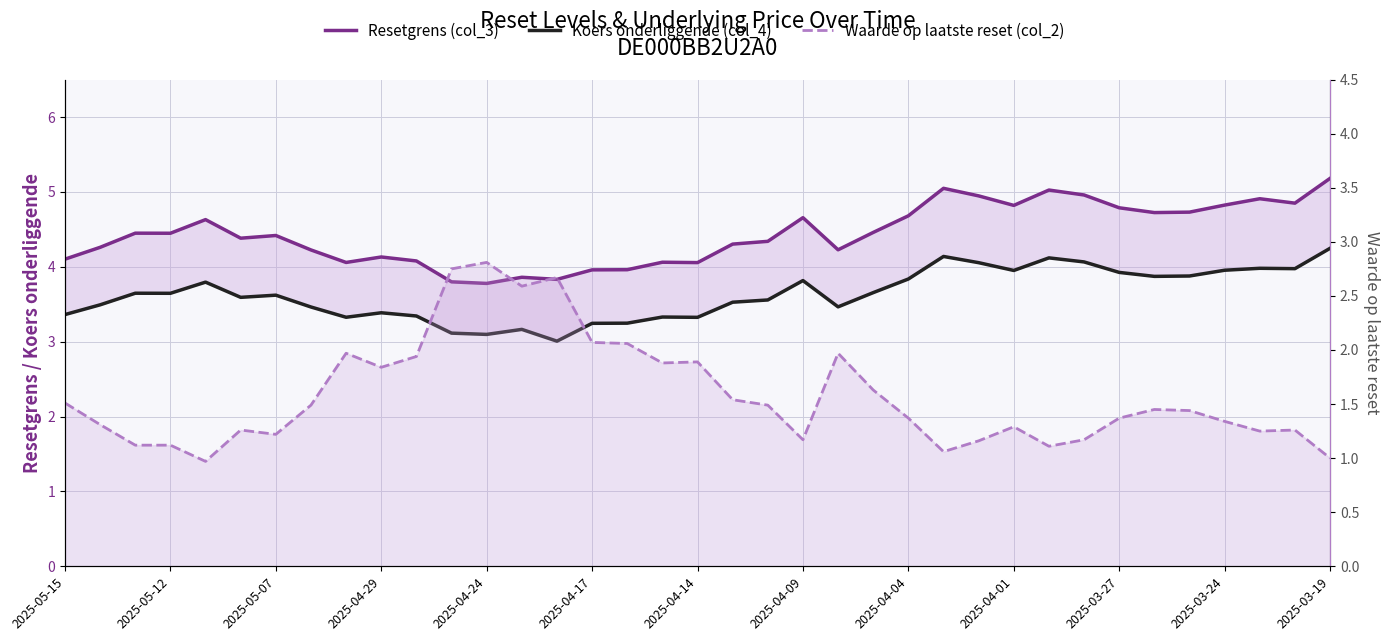

Does the chart have visible grid lines?

Yes